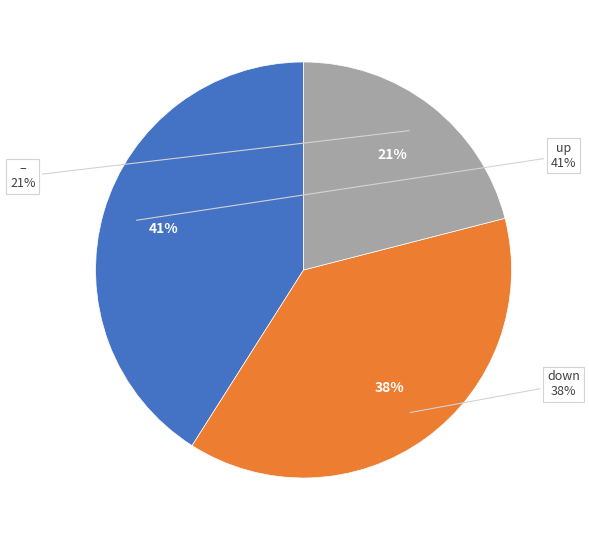

Which category has the biggest portion of the pie?

up